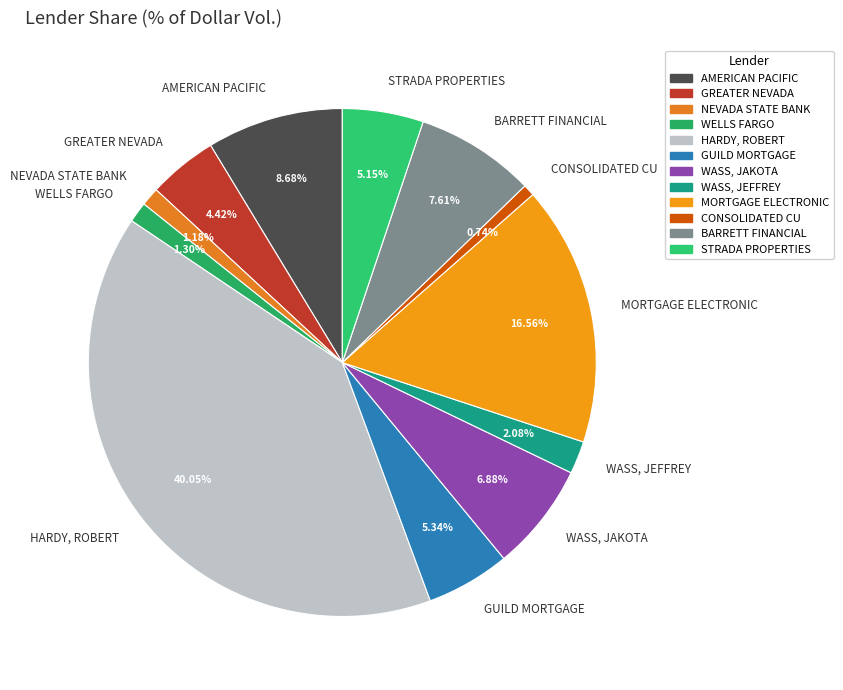

To the nearest percent, what is the average slice percentage?

8%